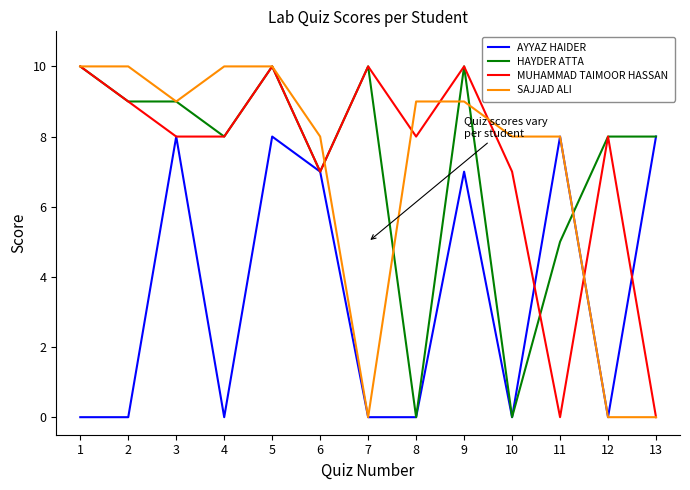

Reading left to right, transcribe all the data shown in this chart.

AYYAZ HAIDER: 0	0	8	0	8	7	0	0	7	0	8	0	8
HAYDER ATTA: 10	9	9	8	10	7	10	0	10	0	5	8	8
MUHAMMAD TAIMOOR HASSAN: 10	9	8	8	10	7	10	8	10	7	0	8	0
SAJJAD ALI: 10	10	9	10	10	8	0	9	9	8	8	0	0